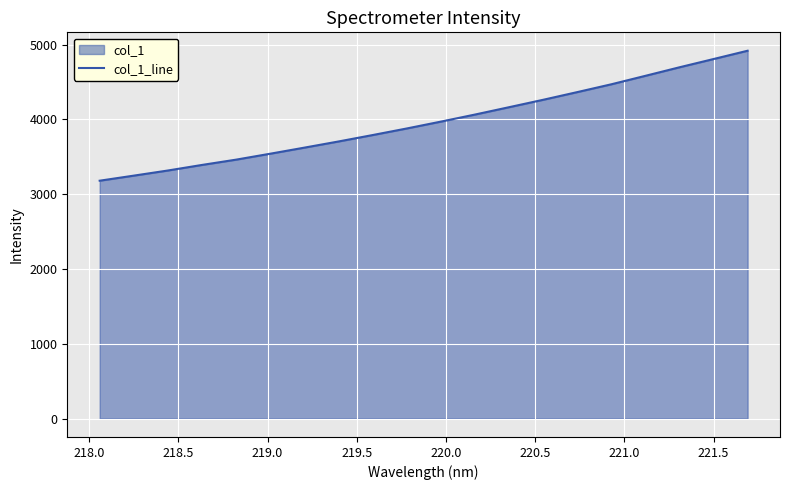

What is the difference between the maximum and second lowest values?

1669.8